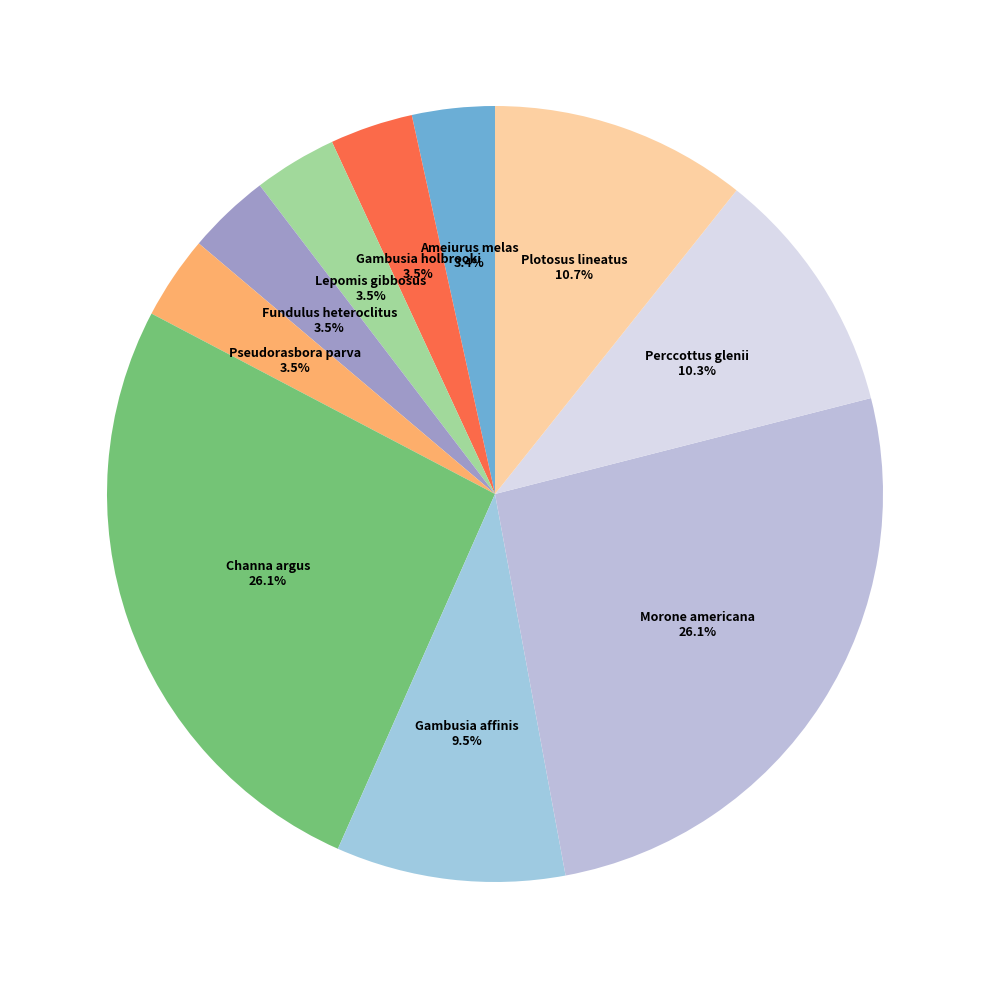

Is there any slice that represents more than half of the pie?

No